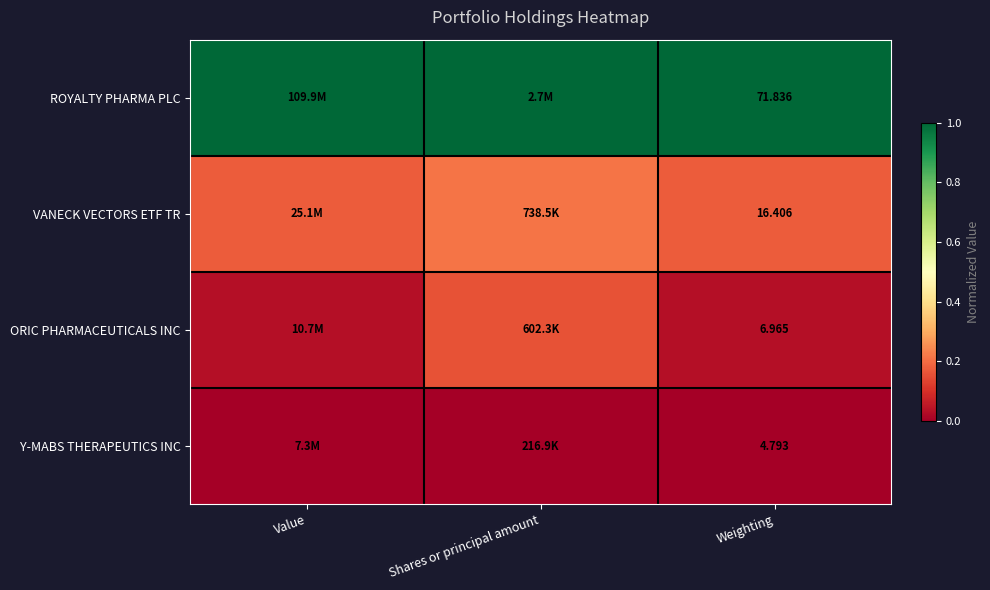

Rank the series at Weighting from lowest to highest value.

Y-MABS THERAPEUTICS INC, ORIC PHARMACEUTICALS INC, VANECK VECTORS ETF TR, ROYALTY PHARMA PLC